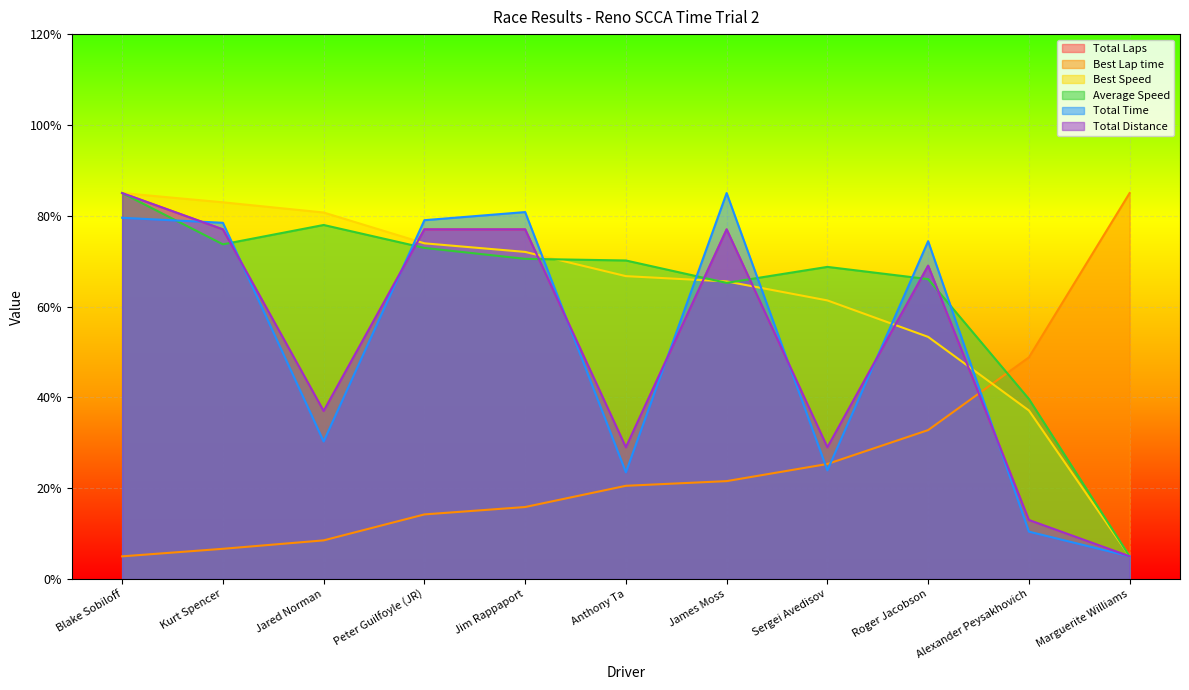

What is the total value across all series at Peter Guilfoyle (JR)?

394.1